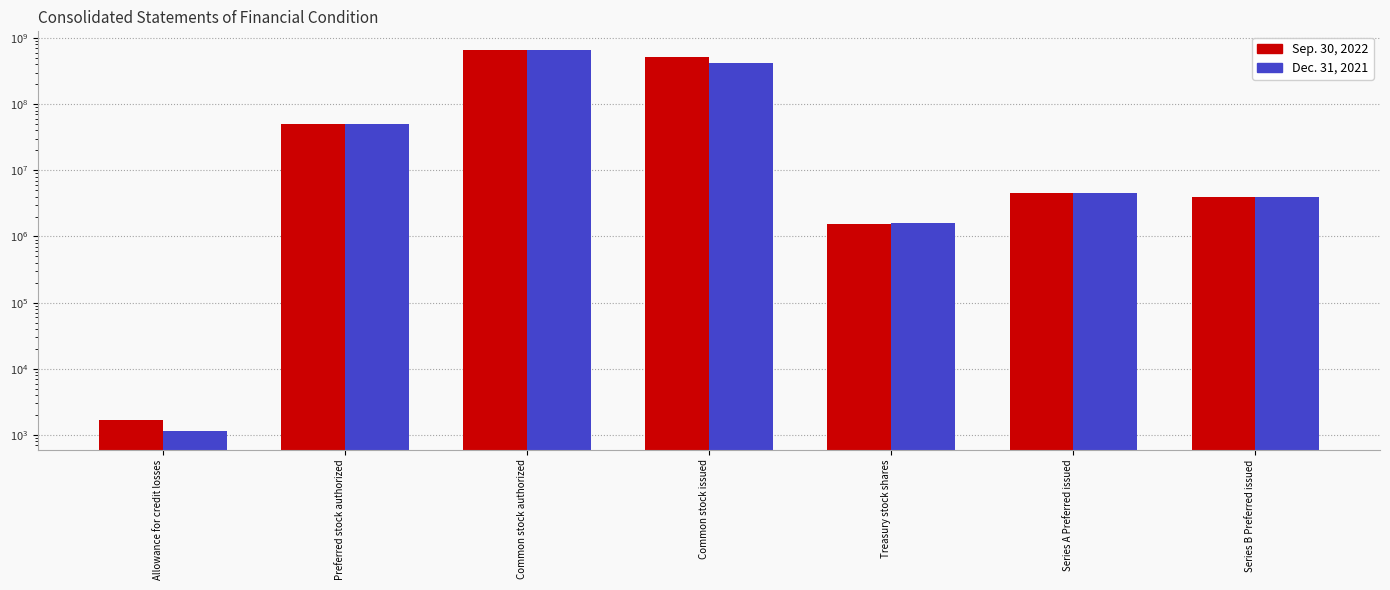

What is the sum of all Sep. 30, 2022 values?

1218044014